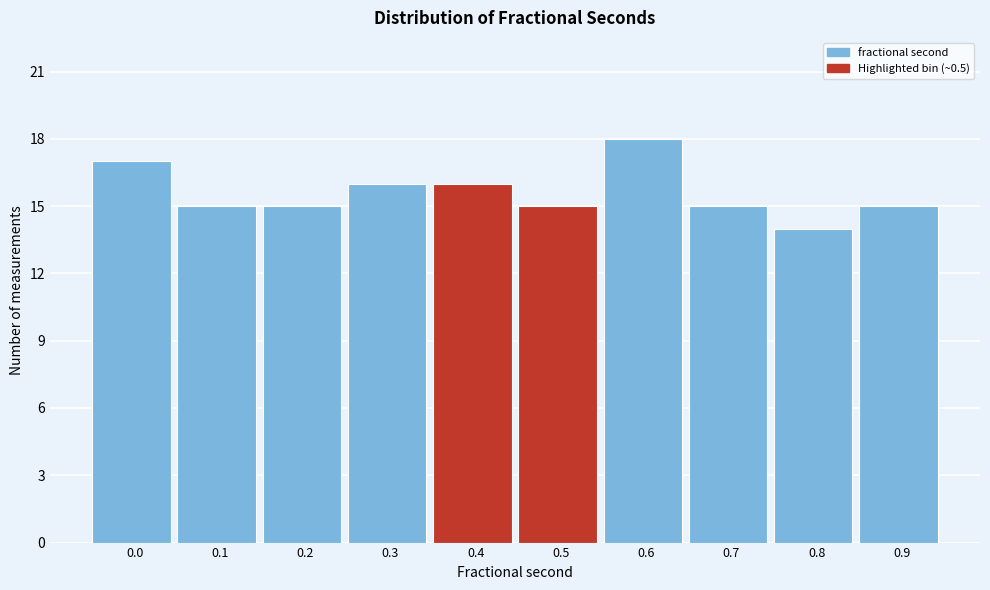

Reading left to right, what are all the values shown in this chart?

17	15	15	16	16	15	18	15	14	15